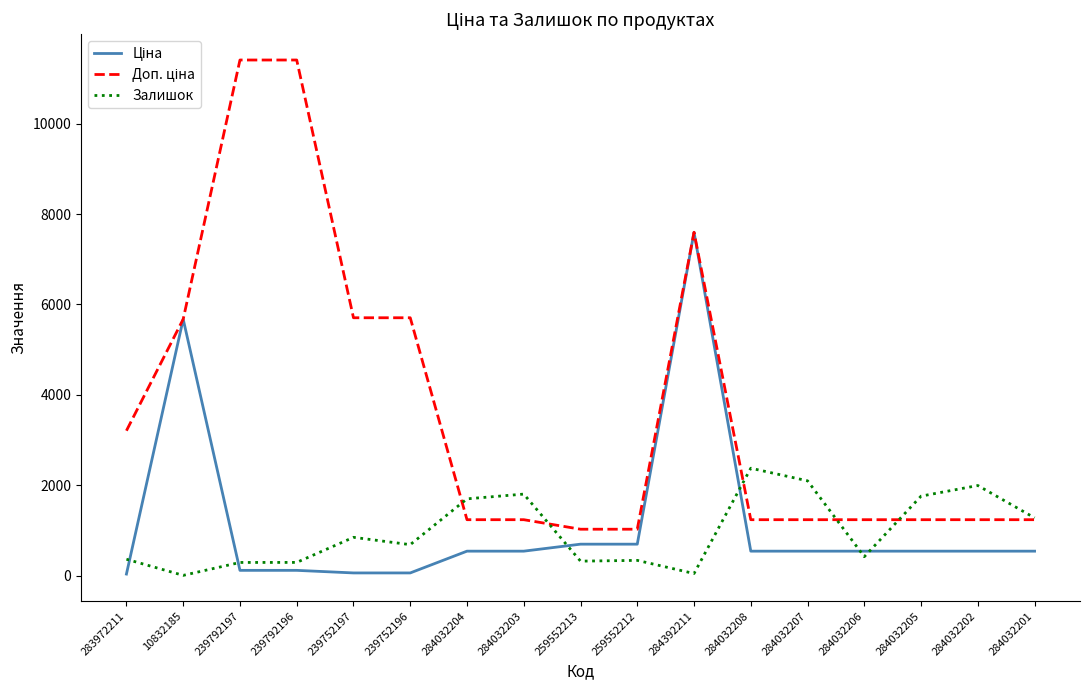

The value of Залишок at 284032203 is 1802.0. True or false?

True